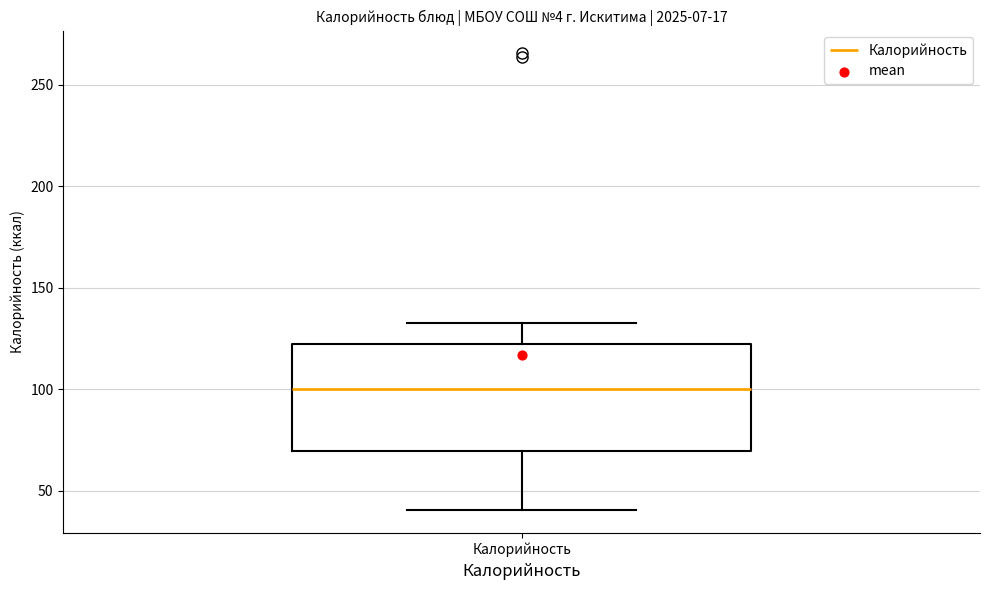

Where does the median line of the box for Калорийность sit on the y-axis? The values are not printed on the chart, so give them approximately, as read against the axis.

100